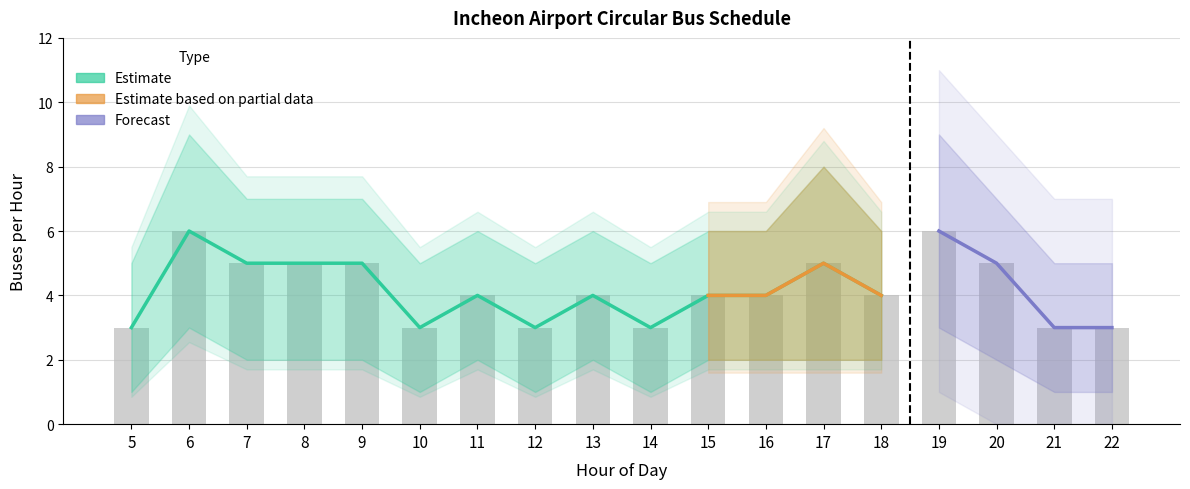

What is the value of the 18th bar from the left?

3